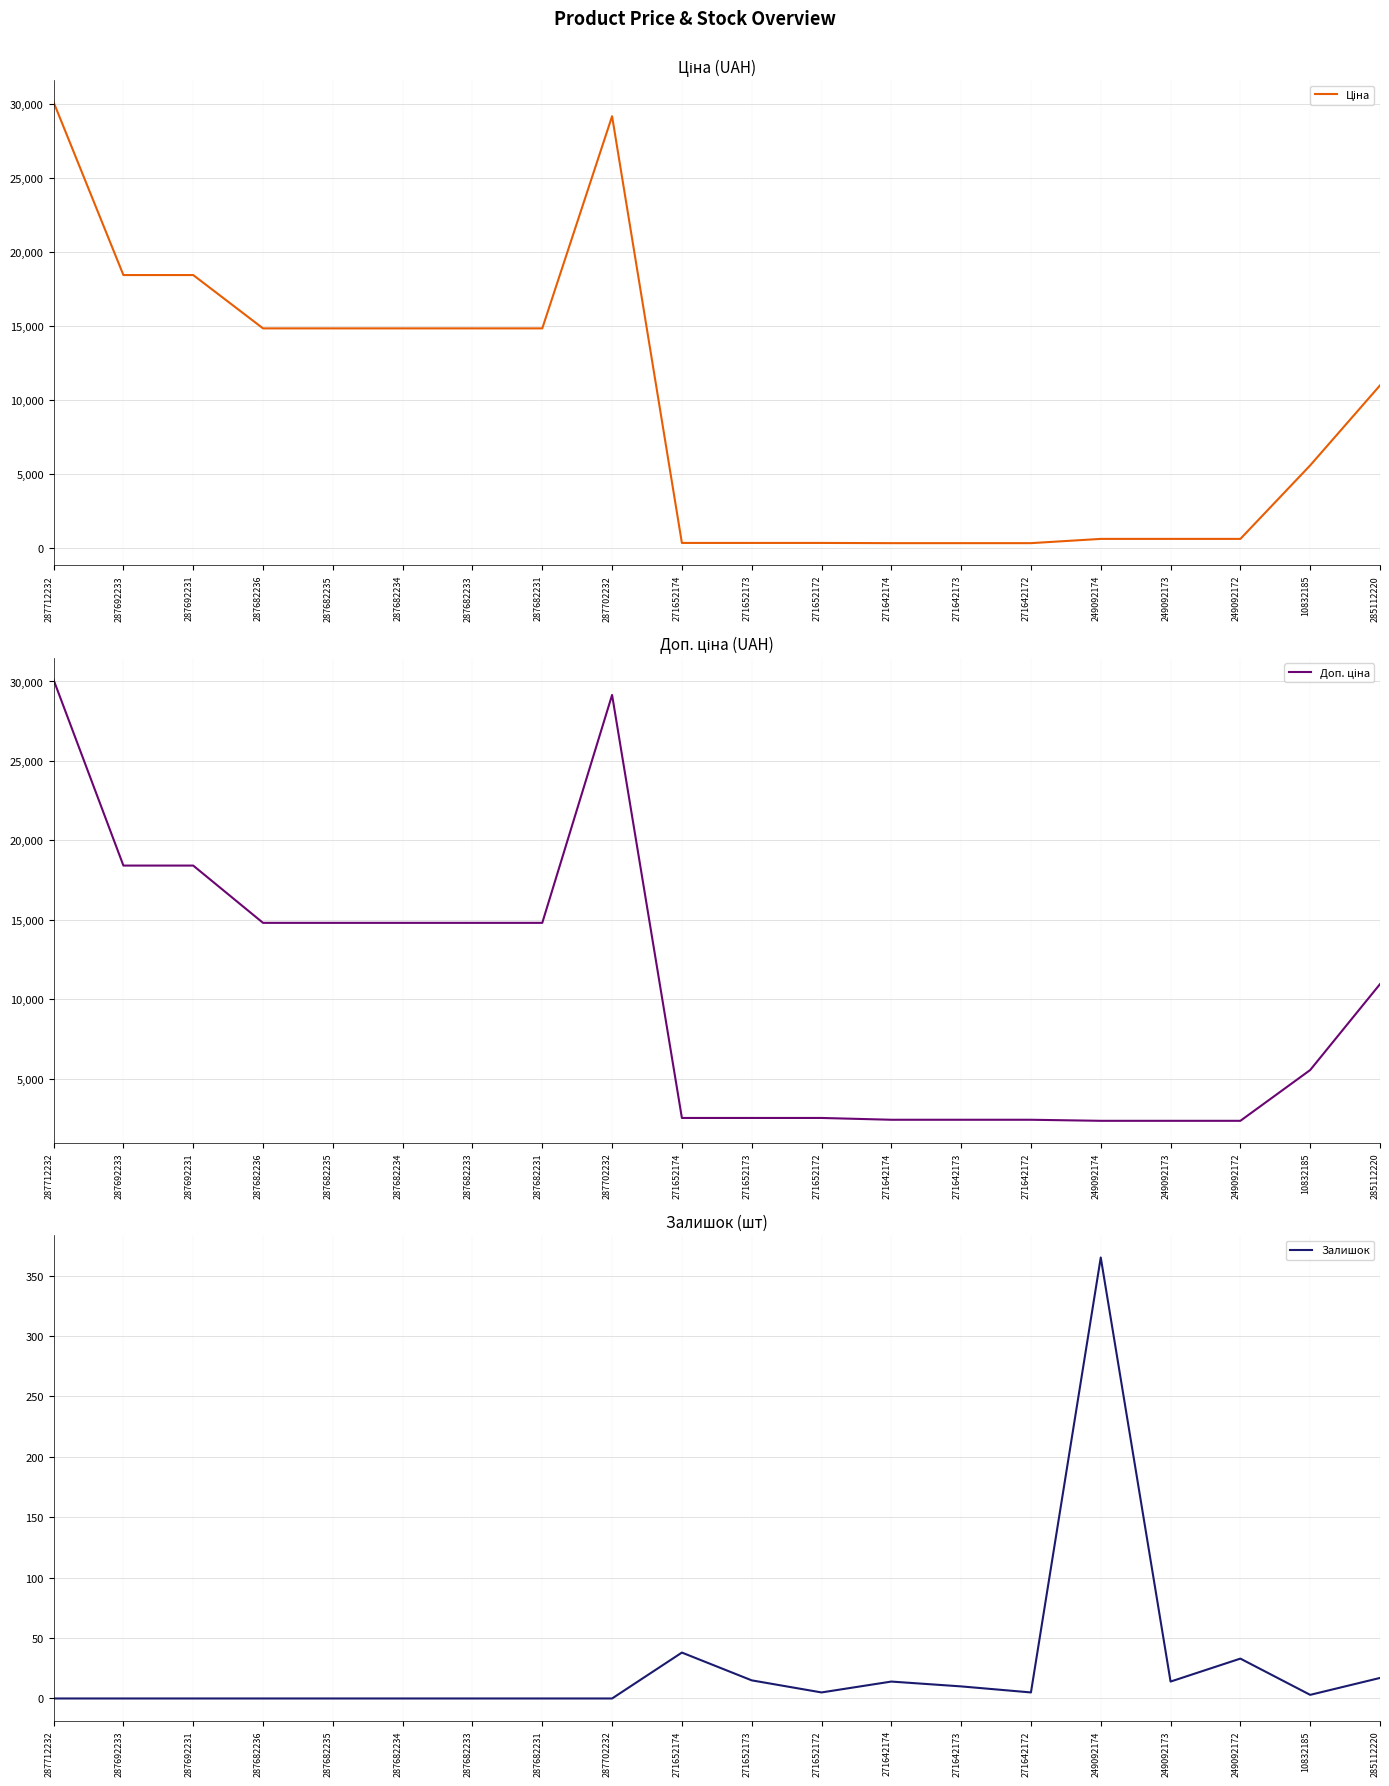

Rank the categories by Залишок value from highest to lowest.

249092174, 271652174, 249092172, 285112220, 271652173, 271642174, 249092173, 271642173, 271652172, 271642172, 10832185, 287712232, 287692233, 287692231, 287682236, 287682235, 287682234, 287682233, 287682231, 287702232